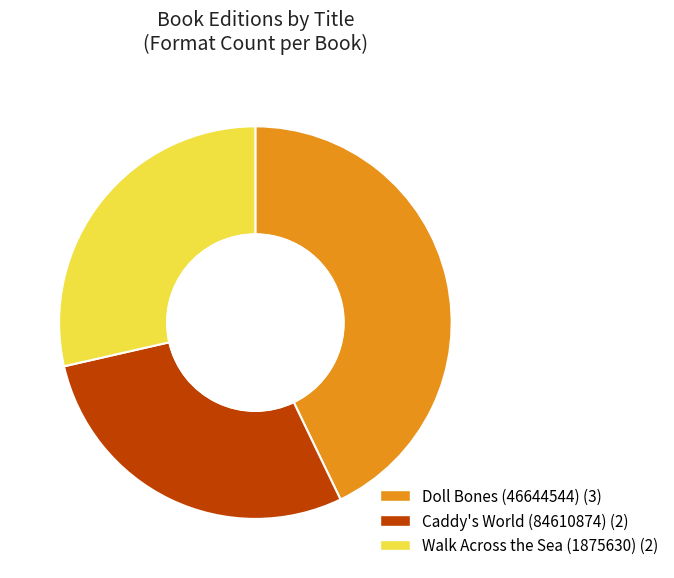

Is there a majority slice in this chart?

No